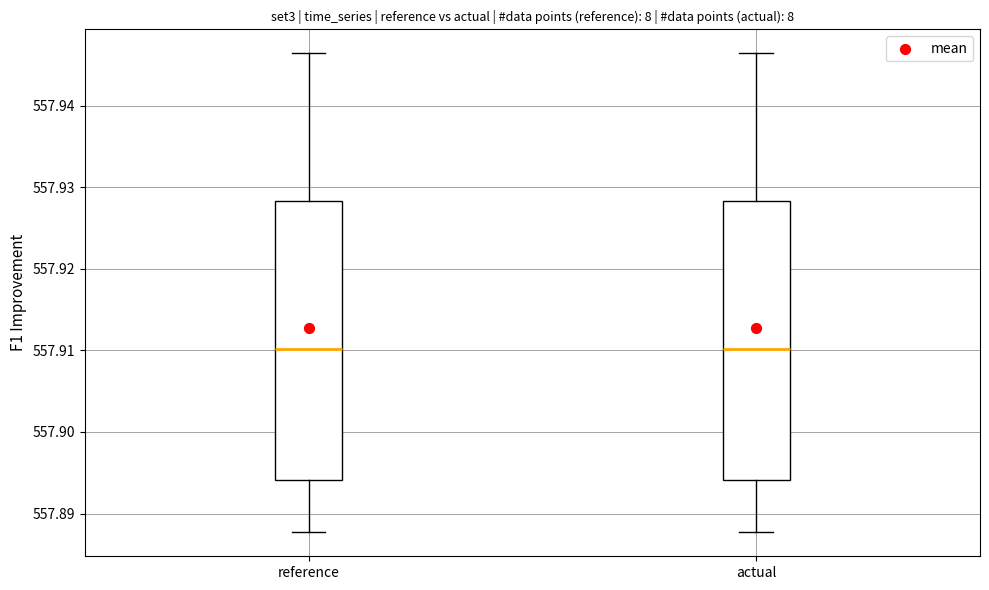

Where is the lower edge of the box for reference on the y-axis? The values are not printed on the chart, so give them approximately, as read against the axis.

557.894